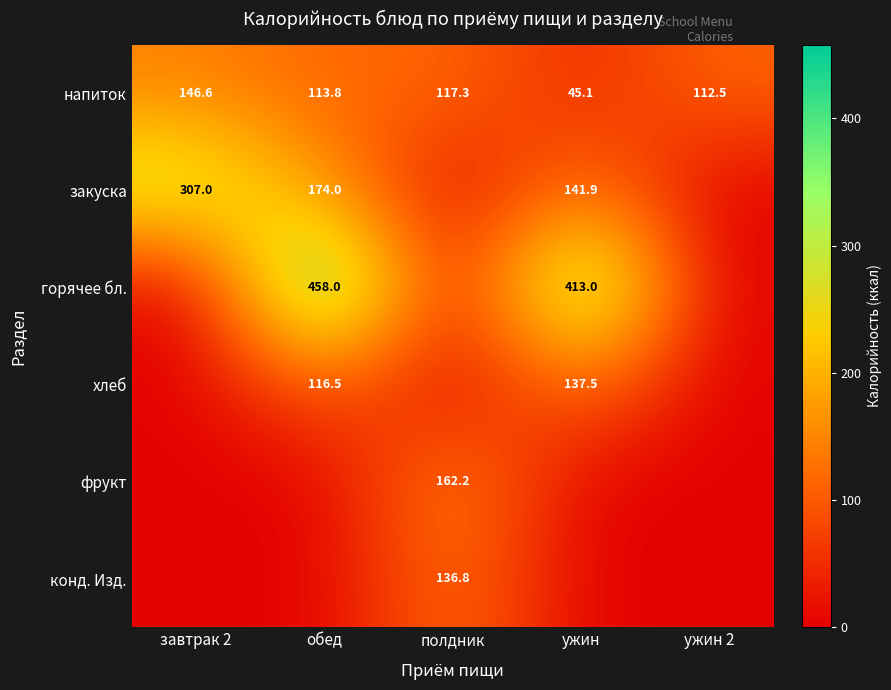

Which has a higher value, завтрак 2 or ужин?

завтрак 2